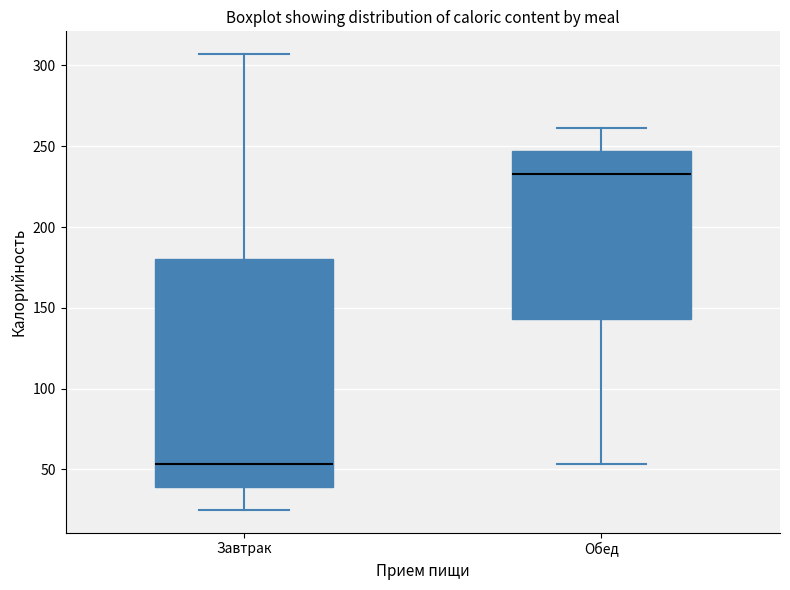

Reading left to right, transcribe this box plot: for each box, give where its median line is, the range the box spans, and where its two whiskers end, as read against the y-axis. The values are not printed on the chart, so give them approximately, as read against the axis.

Завтрак: median 55, box 40 to 180, whiskers 25 to 305
Обед: median 235, box 145 to 245, whiskers 55 to 260